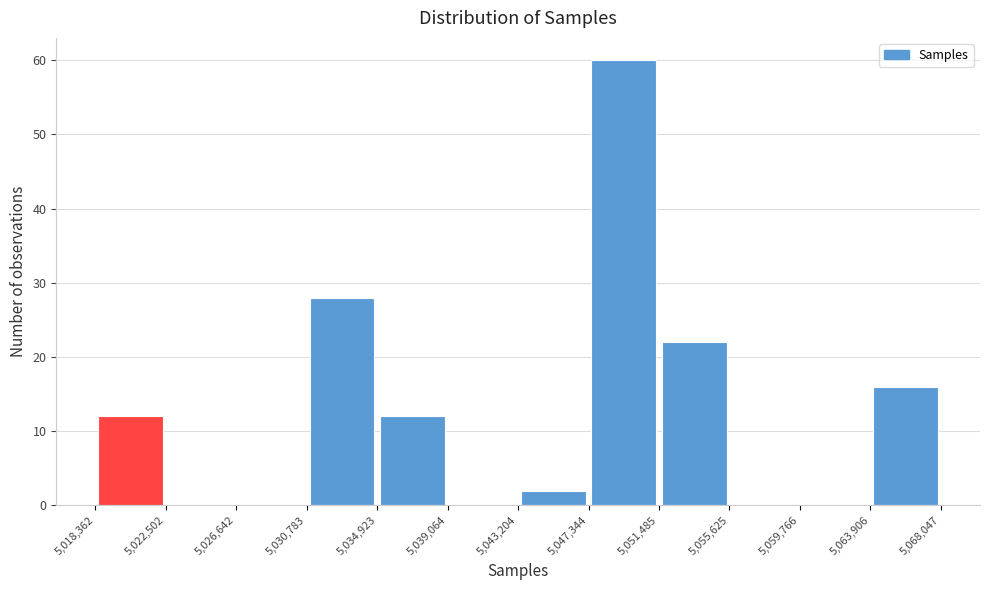

Which range on the x-axis has the tallest bar?

5,047,344 to 5,051,485